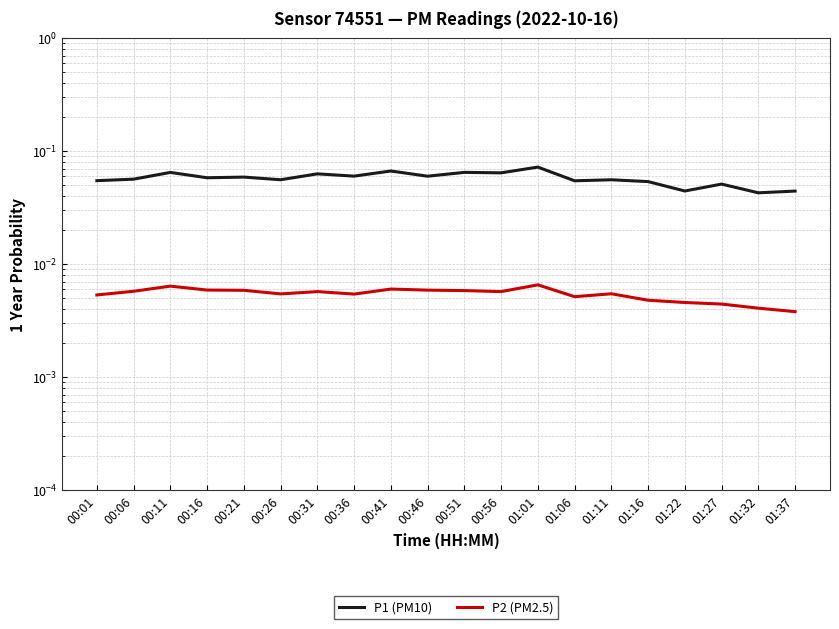

At which category is the sum across all series the highest?

01:01